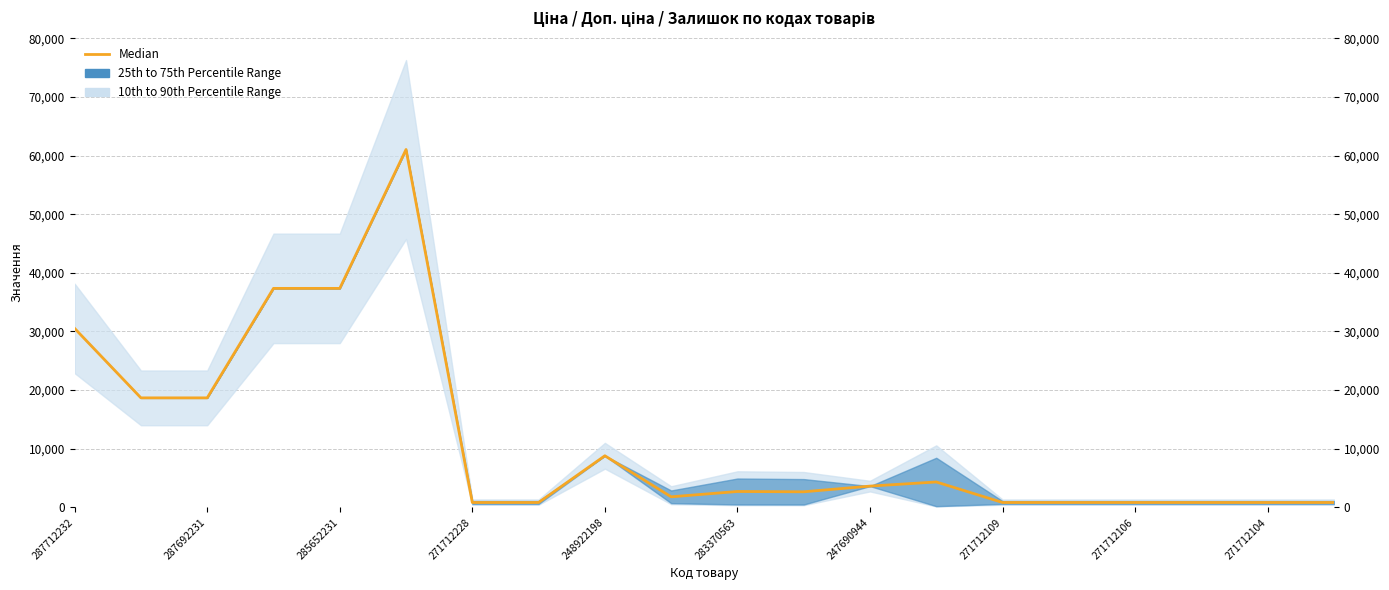

At which label does the data first exceed 2704?

287712232